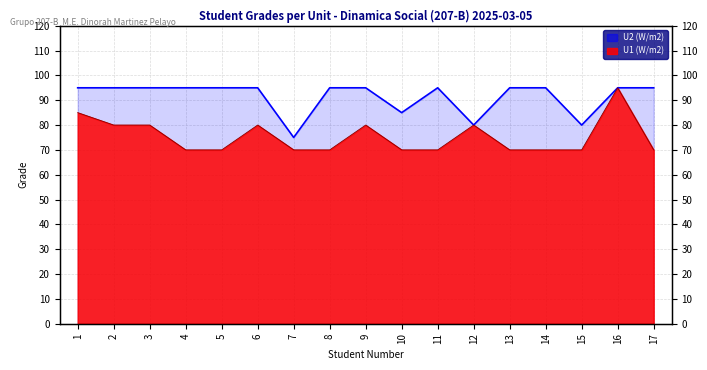

Rank the categories by U1 value from lowest to highest.

4, 5, 7, 8, 10, 11, 13, 14, 15, 17, 2, 3, 6, 9, 12, 1, 16